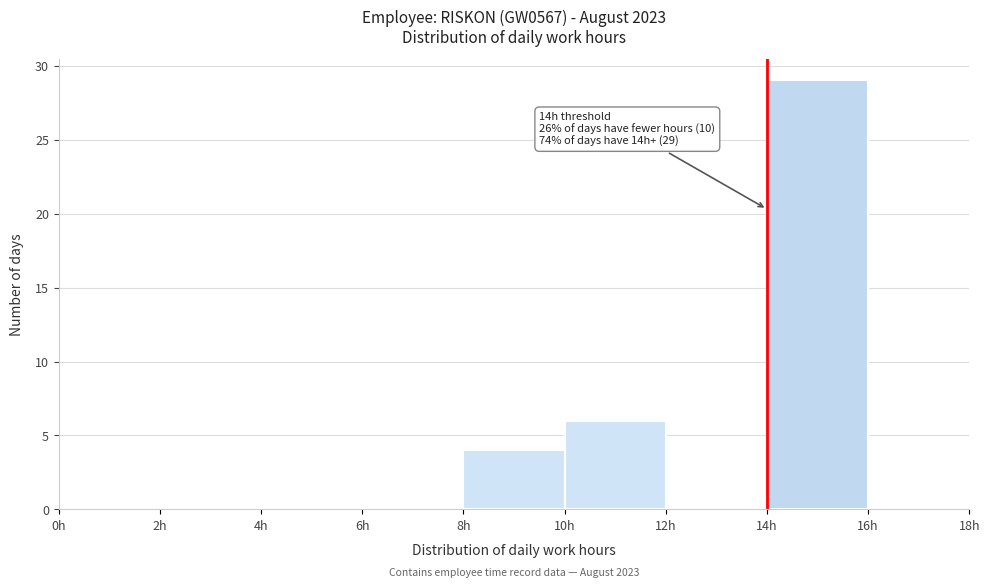

Over which range of the x-axis is the bar tallest?

14 to 16